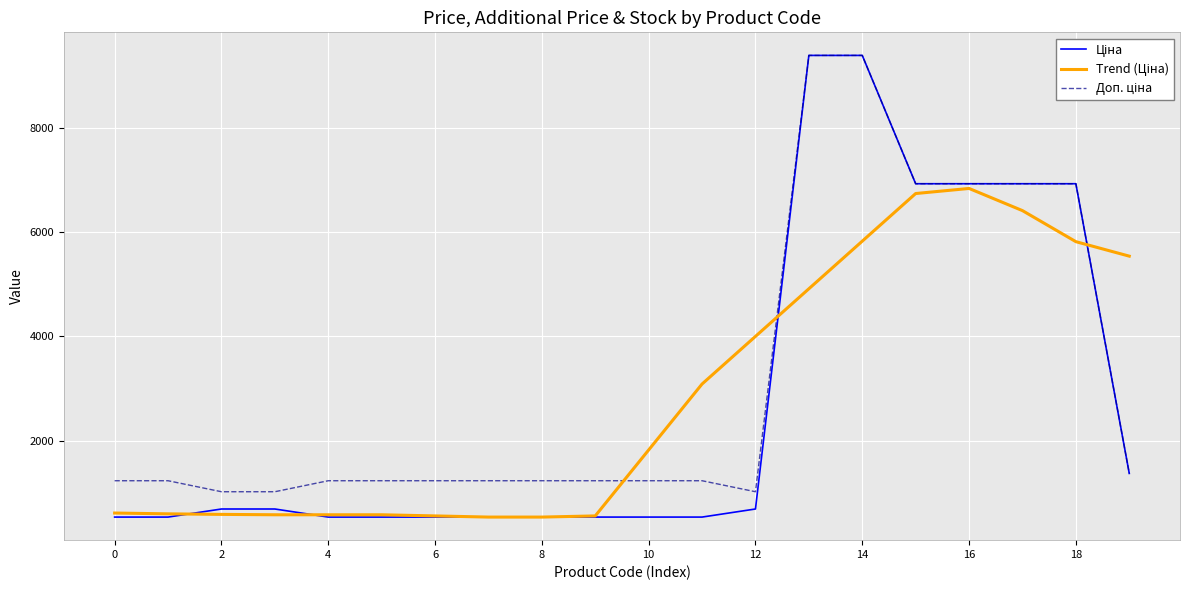

What is the smallest value displayed?

539.0